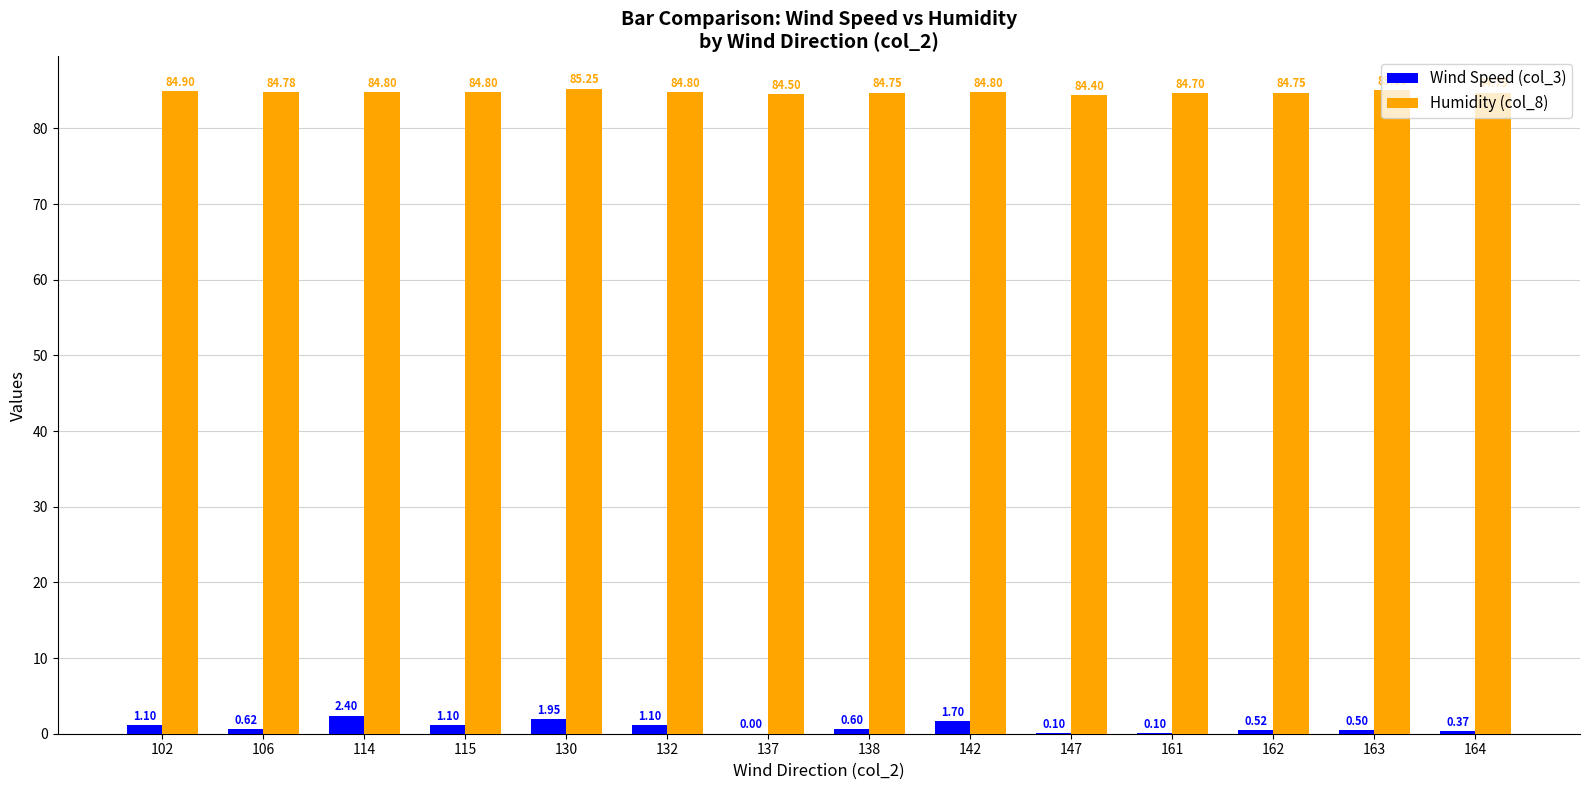

How many groups of bars are there?

14